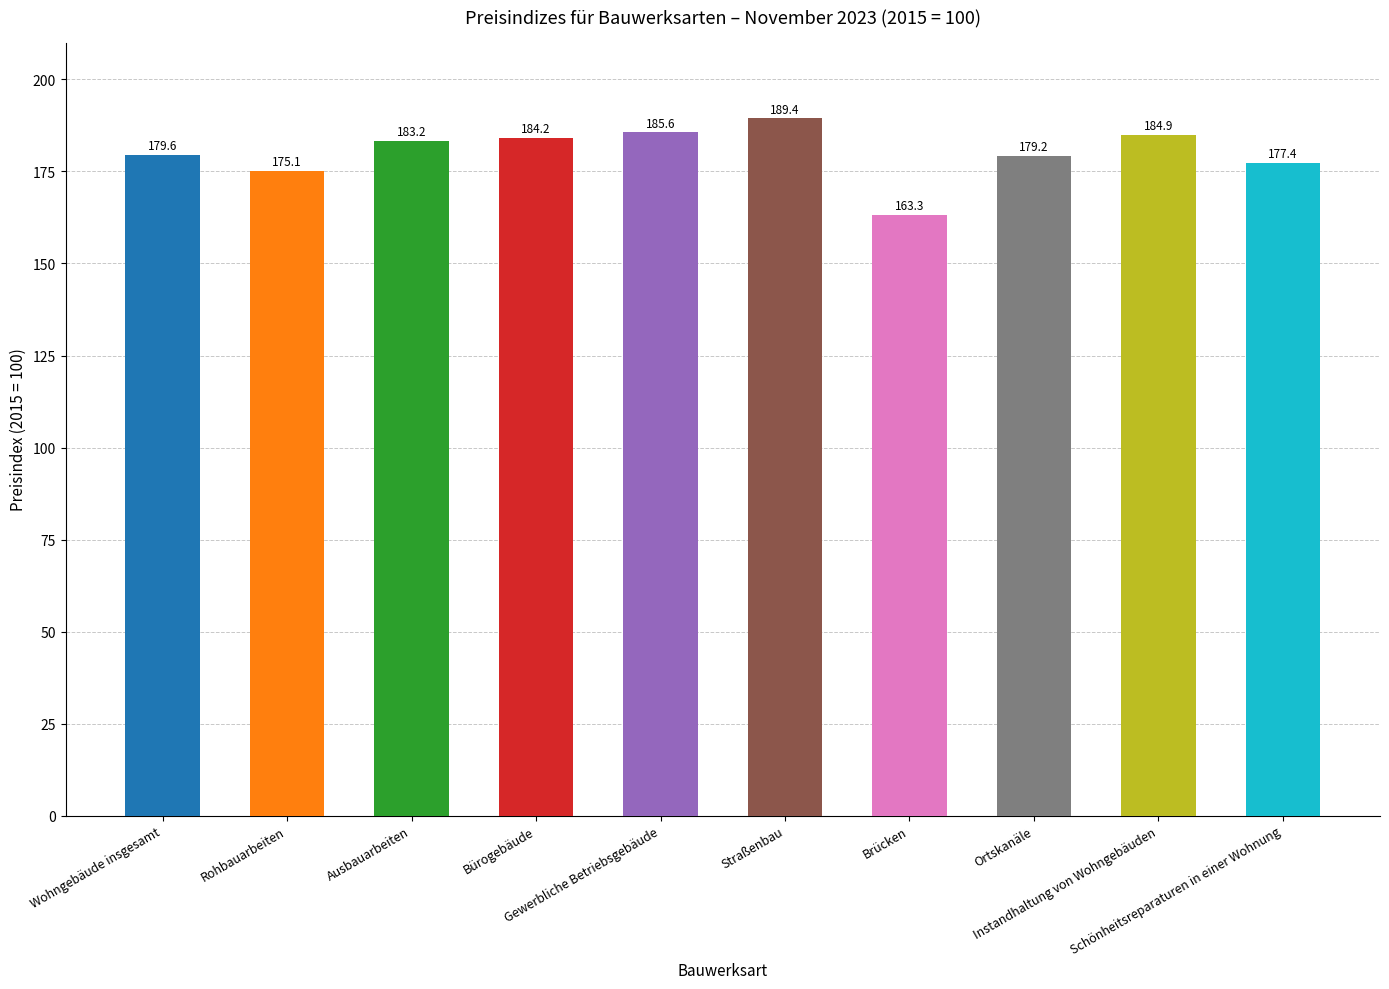

How many data points are above 183?

5